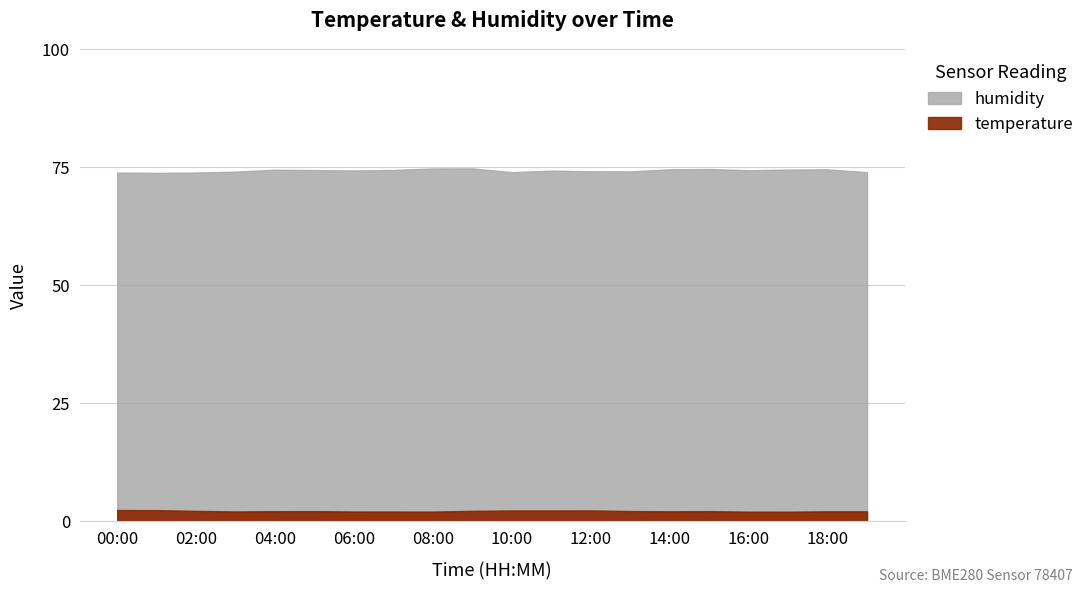

The humidity series shows 105.1 at 00:00. True or false?

False